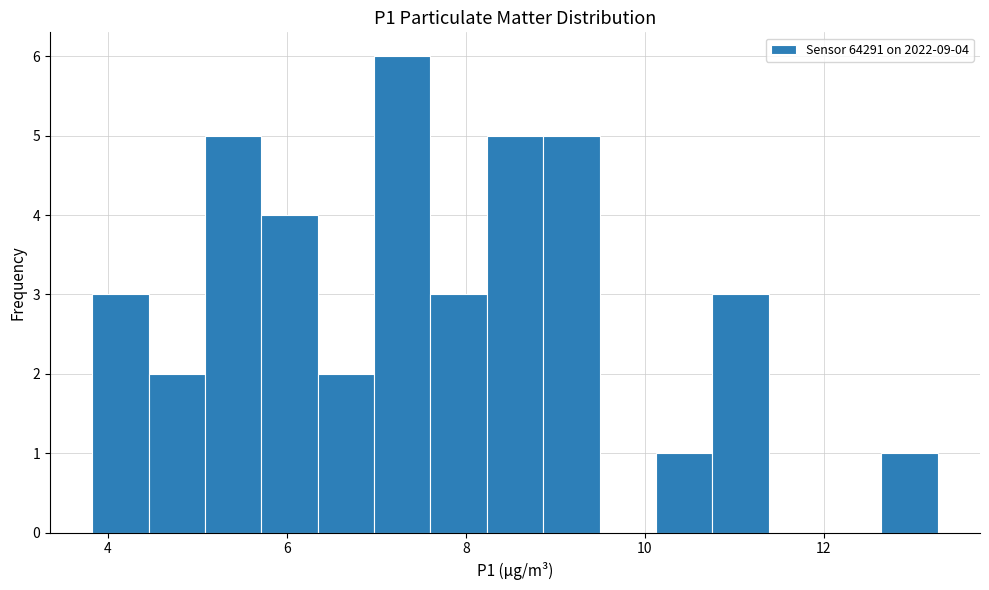

Read against the x-axis, roughly where is the centre of the tallest bar?

7.2